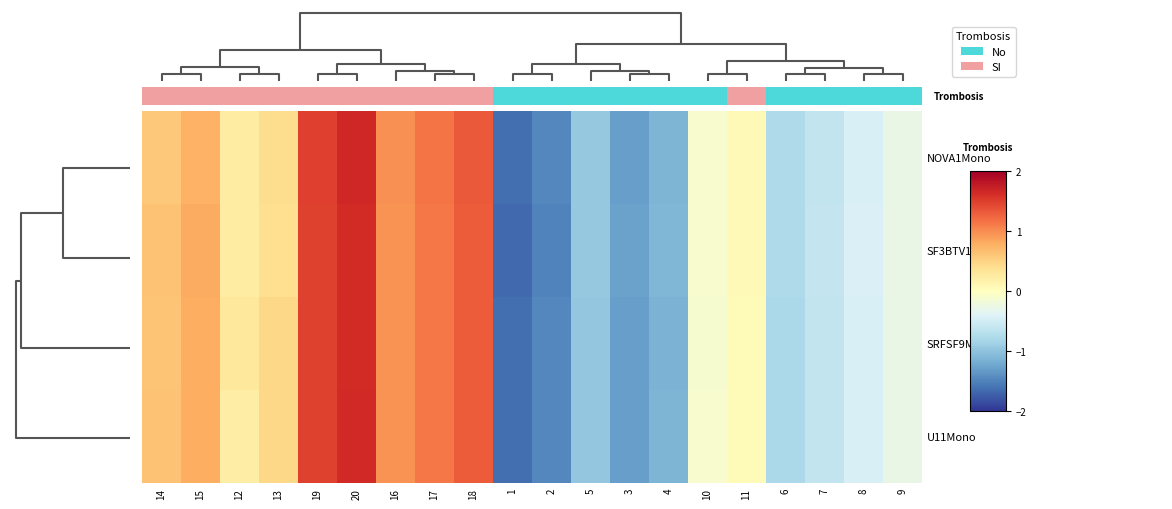

Reading left to right, transcribe all the data shown in this chart.

NOVA1Mono: 14=0.6	15=0.8	12=0.2	13=0.4	19=1.5	20=1.7	16=1.0	17=1.1	18=1.3	1=-1.6	2=-1.5	5=-1.0	3=-1.3	4=-1.1	10=-0.1	11=0.1	6=-0.8	7=-0.6	8=-0.4	9=-0.3
SF3BTV1Mono: 14=0.6	15=0.8	12=0.2	13=0.4	19=1.5	20=1.6	16=1.0	17=1.1	18=1.3	1=-1.7	2=-1.5	5=-0.9	3=-1.3	4=-1.1	10=-0.1	11=0.1	6=-0.8	7=-0.6	8=-0.4	9=-0.3
SRFSF9Mono: 14=0.6	15=0.8	12=0.3	13=0.5	19=1.5	20=1.6	16=1.0	17=1.1	18=1.3	1=-1.6	2=-1.5	5=-1.0	3=-1.3	4=-1.1	10=-0.1	11=0.1	6=-0.8	7=-0.6	8=-0.4	9=-0.3
U11Mono: 14=0.6	15=0.8	12=0.2	13=0.5	19=1.5	20=1.6	16=1.0	17=1.1	18=1.3	1=-1.6	2=-1.5	5=-1.0	3=-1.3	4=-1.1	10=-0.1	11=0.1	6=-0.8	7=-0.6	8=-0.4	9=-0.3